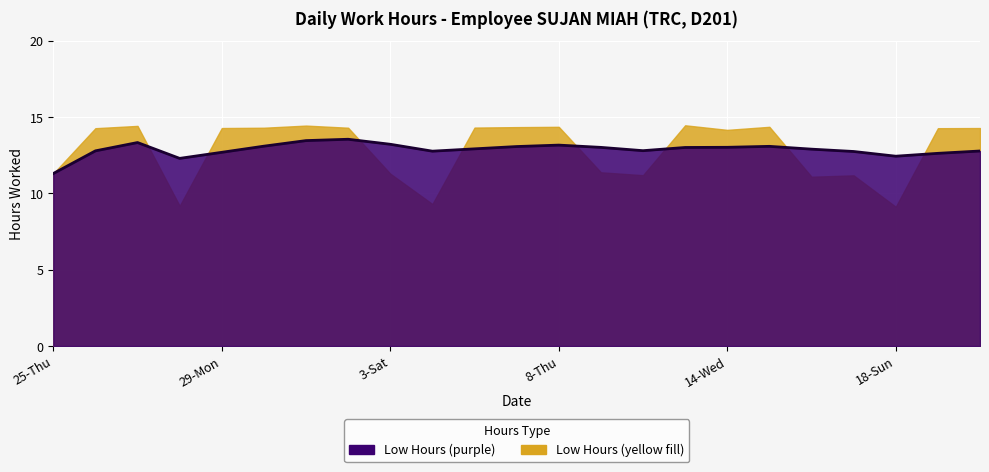

Where is the first local maximum?

27-Sat